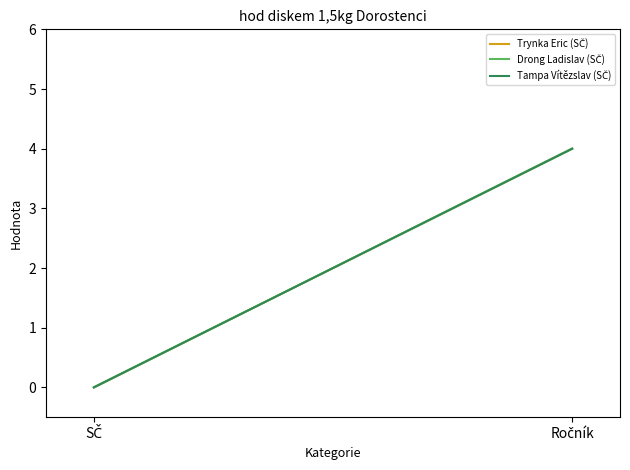

The Tampa Vítězslav (SČ) series shows 6 at Ročník. True or false?

False